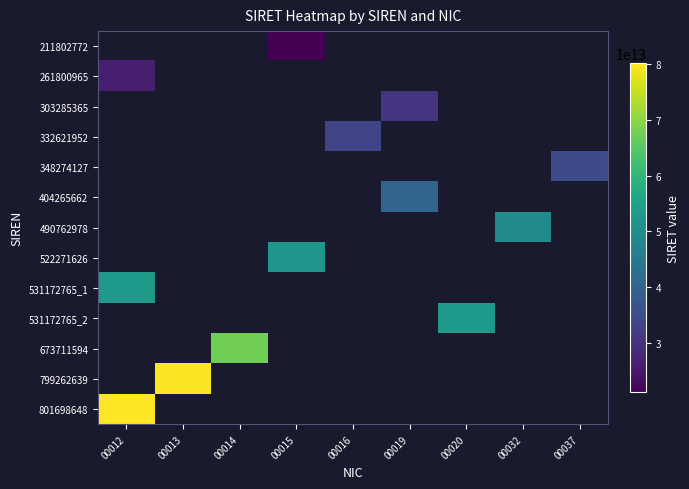

Which has a higher value, 00014 or 00019?

00019